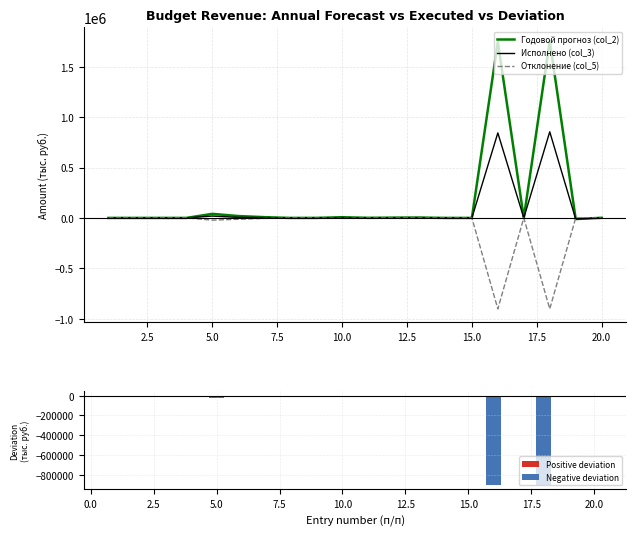

What is the average value of the Исполнено (col_3) series?

86175.9